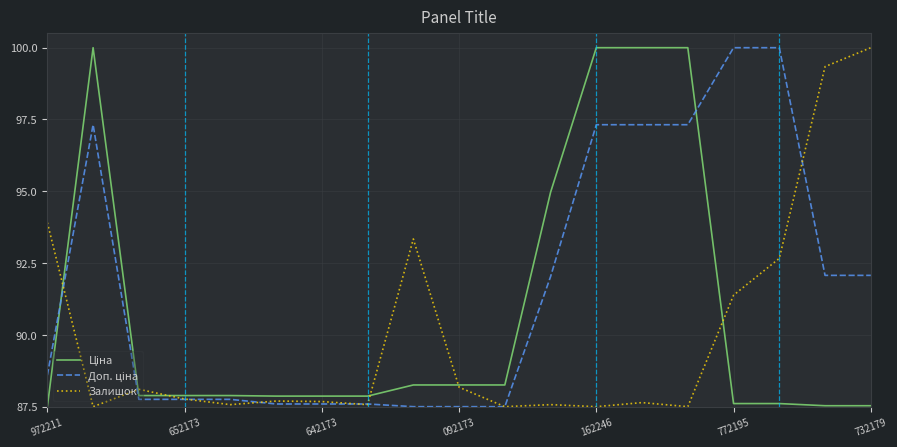

What is the lowest value of the Залишок series?

87.5